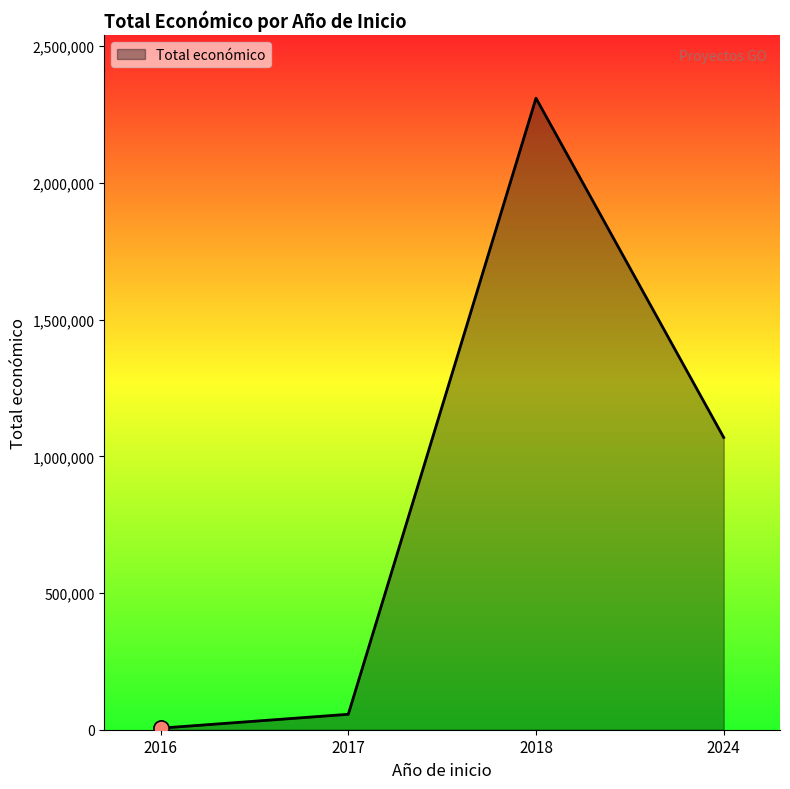

Approximately how many times larger is the value at 2018 compared to 2024?

2.2